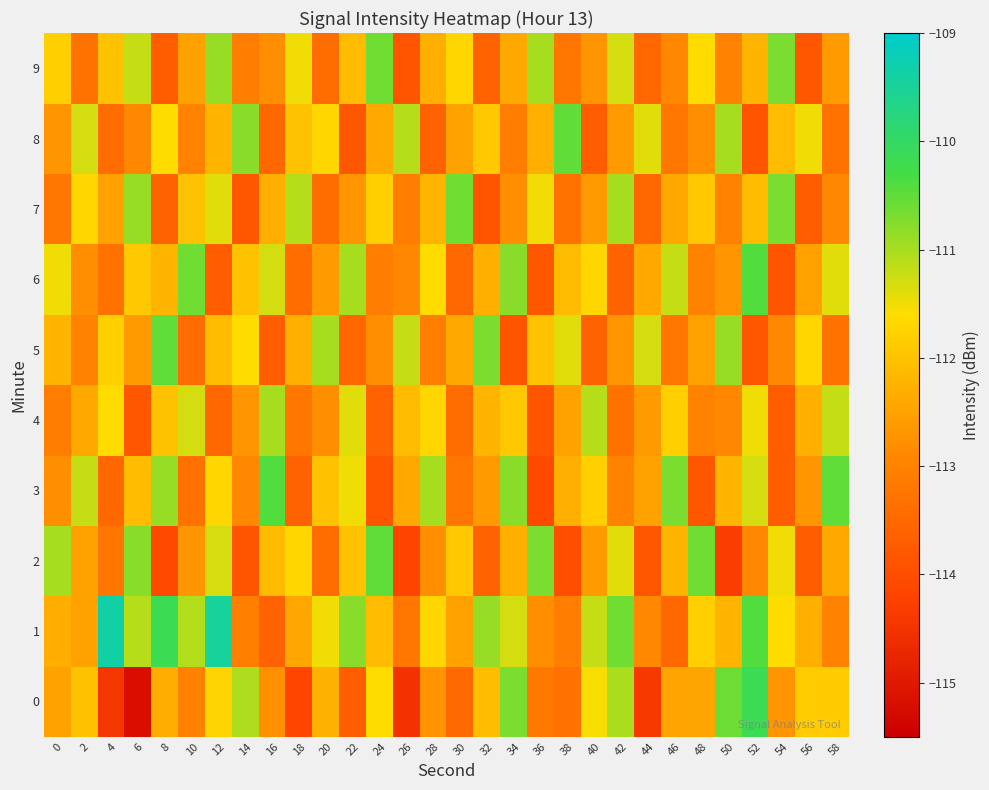

Reading left to right, transcribe all the data shown in this chart.

0: 0=-112.5	2=-112.0	4=-114.5	6=-115.2	8=-112.3	10=-113.0	12=-111.7	14=-111.0	16=-112.8	18=-114.2	20=-112.3	22=-113.7	24=-111.6	26=-114.5	28=-112.7	30=-113.5	32=-112.1	34=-110.7	36=-113.2	38=-113.3	40=-111.6	42=-111.0	44=-114.4	46=-112.5	48=-112.4	50=-110.6	52=-110.1	54=-112.7	56=-111.9	58=-111.8
1: 0=-112.3	2=-112.5	4=-109.4	6=-111.1	8=-110.2	10=-111.1	12=-109.5	14=-113.1	16=-113.6	18=-112.4	20=-111.5	22=-110.8	24=-112.1	26=-113.2	28=-111.7	30=-112.5	32=-110.9	34=-111.3	36=-112.8	38=-113.1	40=-111.2	42=-110.6	44=-112.9	46=-113.5	48=-111.8	50=-112.2	52=-110.4	54=-111.6	56=-112.3	58=-113.0
2: 0=-111.0	2=-112.5	4=-113.2	6=-110.8	8=-114.1	10=-112.7	12=-111.3	14=-113.9	16=-112.1	18=-111.7	20=-113.4	22=-112.0	24=-110.5	26=-114.2	28=-112.8	30=-111.9	32=-113.6	34=-112.3	36=-110.7	38=-114.0	40=-112.6	42=-111.4	44=-113.8	46=-112.2	48=-110.6	50=-114.3	52=-112.9	54=-111.5	56=-113.7	58=-112.4
3: 0=-112.8	2=-111.2	4=-113.5	6=-112.1	8=-110.9	10=-113.3	12=-111.7	14=-112.9	16=-110.4	18=-113.6	20=-112.0	22=-111.5	24=-113.9	26=-112.4	28=-111.0	30=-113.2	32=-112.6	34=-110.8	36=-114.1	38=-112.3	40=-111.8	42=-113.0	44=-112.5	46=-110.7	48=-113.8	50=-112.2	52=-111.3	54=-113.7	56=-112.7	58=-110.5
4: 0=-113.1	2=-112.4	4=-111.6	6=-113.8	8=-112.0	10=-111.3	12=-113.5	14=-112.7	16=-111.0	18=-113.2	20=-112.8	22=-111.4	24=-113.6	26=-112.1	28=-111.7	30=-113.4	32=-112.2	34=-111.9	36=-113.9	38=-112.5	40=-111.1	42=-113.3	44=-112.6	46=-111.8	48=-113.0	50=-112.9	52=-111.5	54=-113.7	56=-112.3	58=-111.2
5: 0=-112.2	2=-113.0	4=-111.8	6=-112.6	8=-110.5	10=-113.4	12=-112.1	14=-111.6	16=-113.7	18=-112.3	20=-111.0	22=-113.5	24=-112.8	26=-111.2	28=-113.1	30=-112.4	32=-110.7	34=-113.9	36=-112.0	38=-111.4	40=-113.6	42=-112.7	44=-111.3	46=-113.2	48=-112.5	50=-110.9	52=-113.8	54=-112.9	56=-111.7	58=-113.3
6: 0=-111.5	2=-112.8	4=-113.3	6=-111.9	8=-112.2	10=-110.6	12=-113.7	14=-112.0	16=-111.3	18=-113.4	20=-112.6	22=-111.0	24=-113.1	26=-112.9	28=-111.6	30=-113.5	32=-112.3	34=-110.8	36=-113.8	38=-112.1	40=-111.7	42=-113.6	44=-112.4	46=-111.2	48=-113.0	50=-112.7	52=-110.4	54=-113.9	56=-112.5	58=-111.4
7: 0=-113.2	2=-111.7	4=-112.5	6=-110.9	8=-113.6	10=-112.0	12=-111.4	14=-113.8	16=-112.3	18=-111.1	20=-113.4	22=-112.7	24=-111.8	26=-113.1	28=-112.2	30=-110.6	32=-113.9	34=-112.8	36=-111.5	38=-113.3	40=-112.6	42=-111.0	44=-113.5	46=-112.4	48=-111.9	50=-113.0	52=-112.1	54=-110.7	56=-113.7	58=-112.9
8: 0=-112.7	2=-111.3	4=-113.4	6=-112.9	8=-111.6	10=-113.0	12=-112.2	14=-110.8	16=-113.5	18=-112.0	20=-111.7	22=-113.8	24=-112.4	26=-111.1	28=-113.6	30=-112.5	32=-111.9	34=-113.1	36=-112.3	38=-110.5	40=-113.7	42=-112.6	44=-111.4	46=-113.2	48=-112.8	50=-111.0	52=-113.9	54=-112.1	56=-111.5	58=-113.3
9: 0=-111.8	2=-113.3	4=-112.0	6=-111.2	8=-113.7	10=-112.5	12=-110.9	14=-113.1	16=-112.8	18=-111.5	20=-113.4	22=-112.1	24=-110.6	26=-113.9	28=-112.3	30=-111.7	32=-113.6	34=-112.4	36=-111.0	38=-113.2	40=-112.7	42=-111.3	44=-113.5	46=-112.9	48=-111.6	50=-113.0	52=-112.2	54=-110.7	56=-113.8	58=-112.6